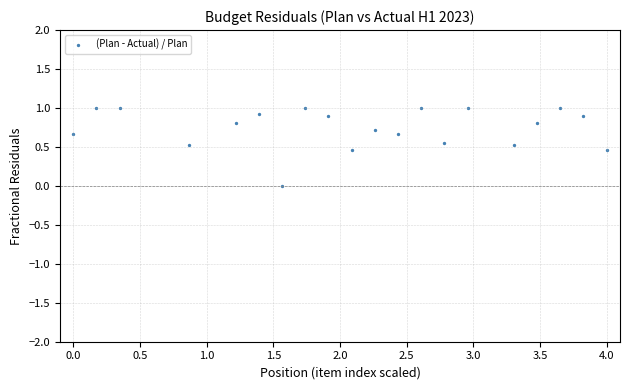

What is the range of X values (max minus min)?

4.0